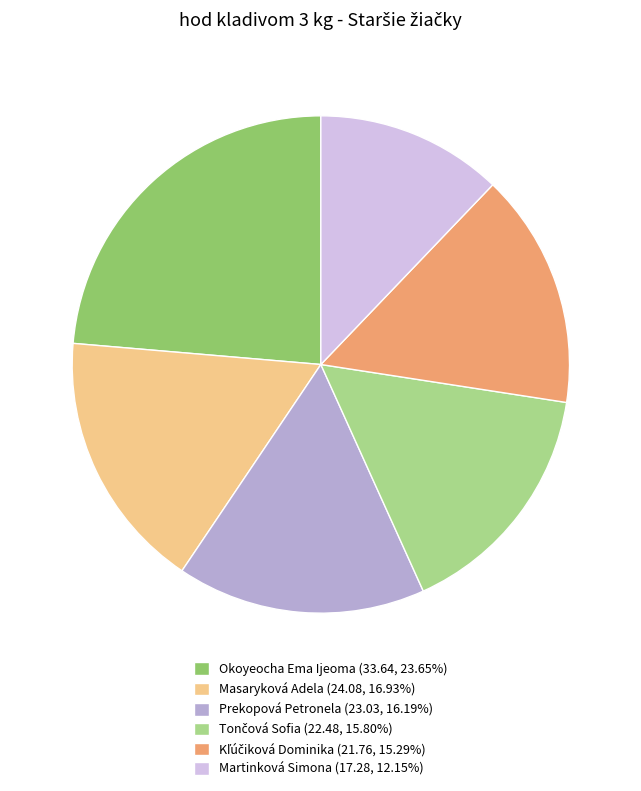

What is the ratio of the value at Masaryková Adela (24.08, 16.93%) to the value at Okoyeocha Ema Ijeoma (33.64, 23.65%)?

0.7